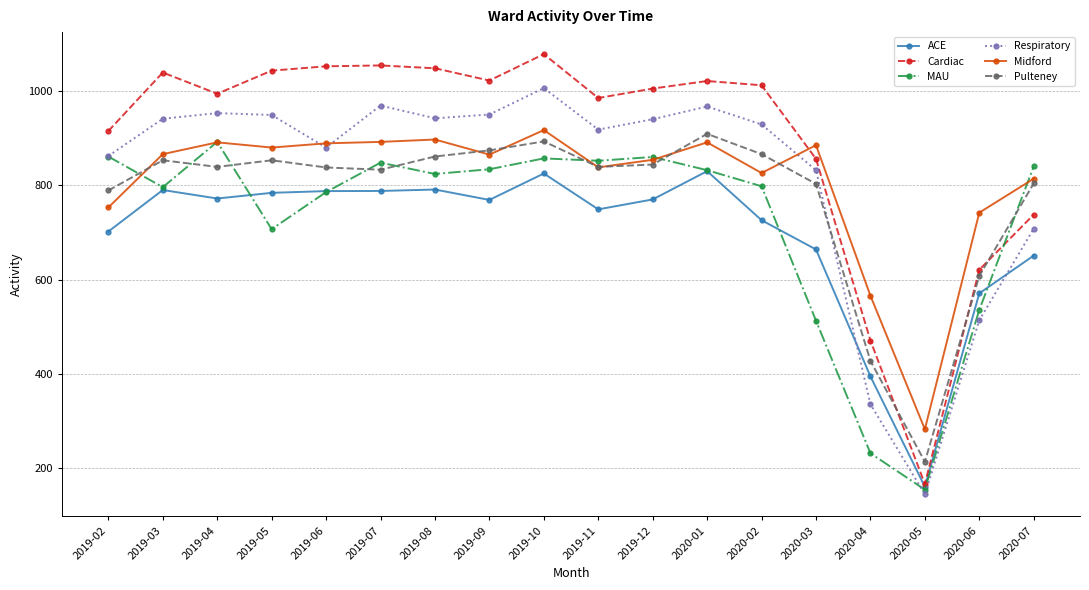

What is the total value across all series at 2019-08?

5363.0